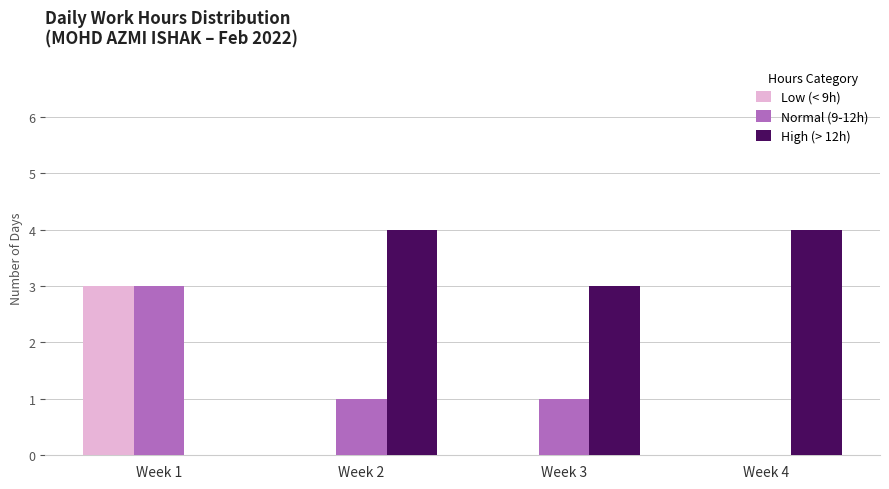

The value of High (> 12h) at Week 3 is 4. True or false?

False